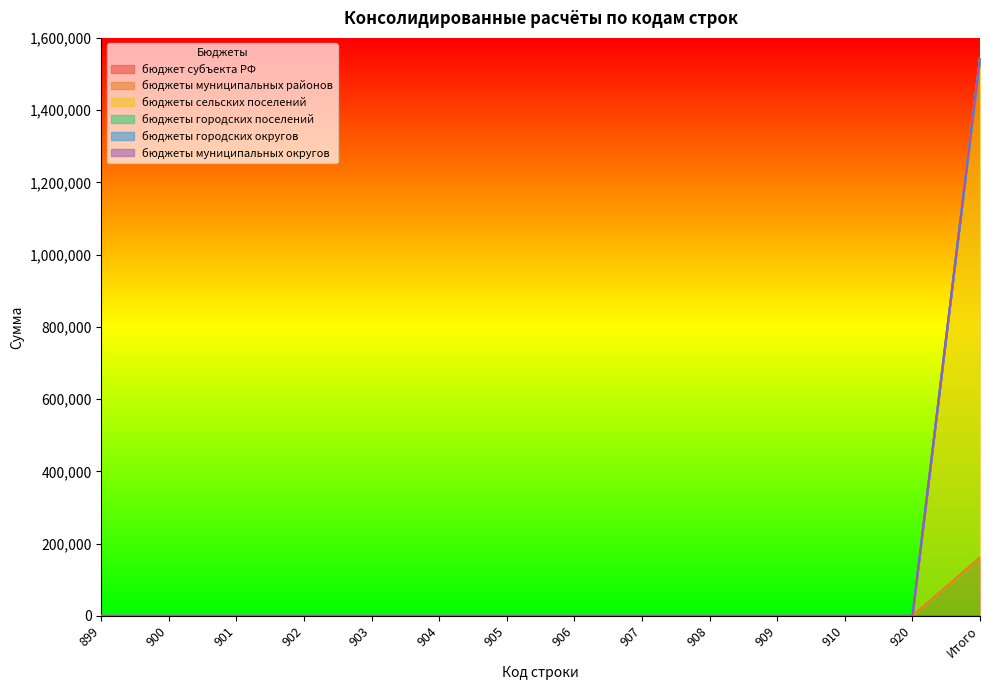

True or false: бюджет субъекта РФ has more than 2 interior local peaks.

False